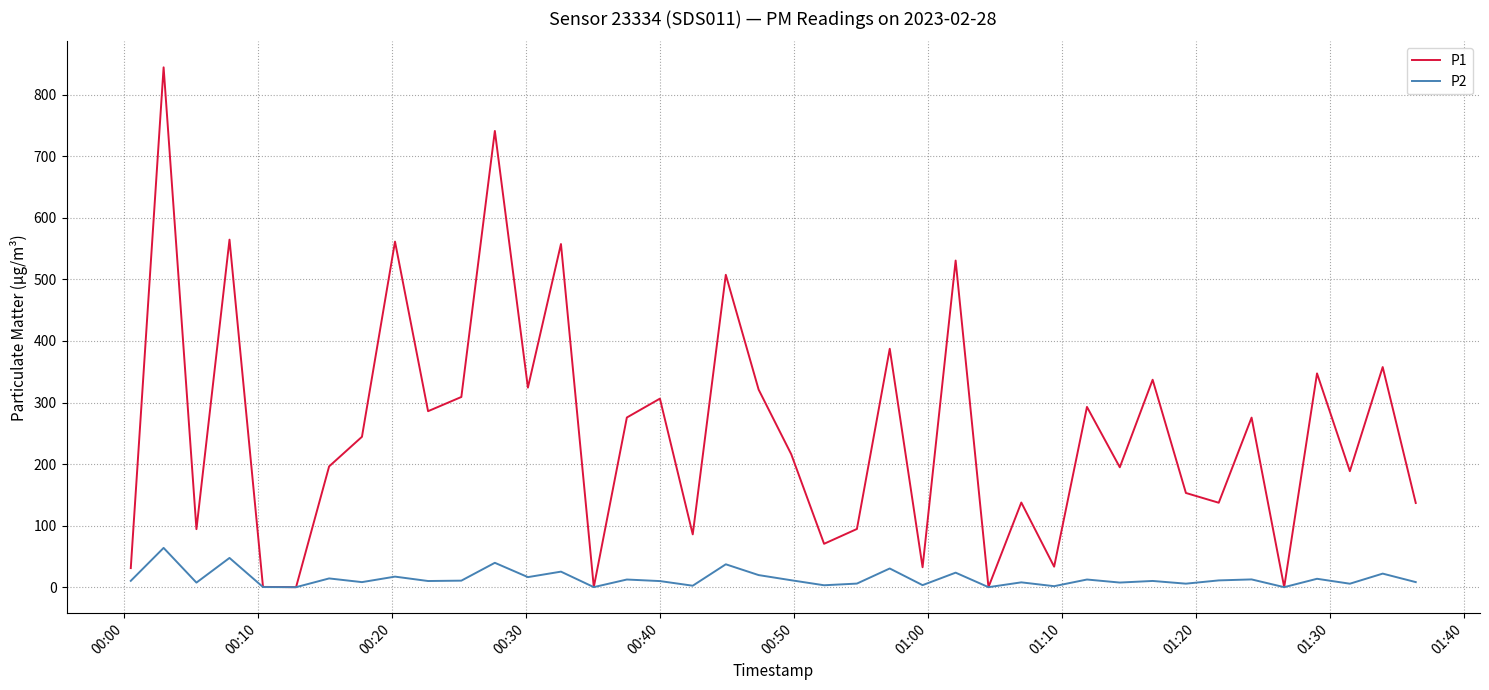

List the series in order of their peak value, highest first.

P1, P2